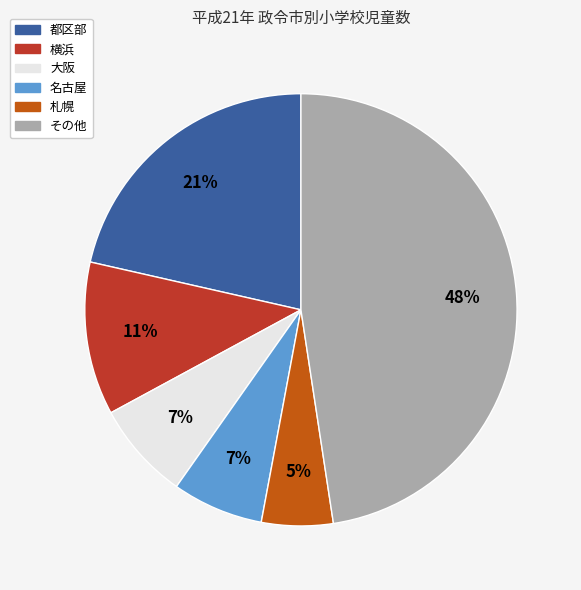

To the nearest percent, what is the average slice percentage?

17%